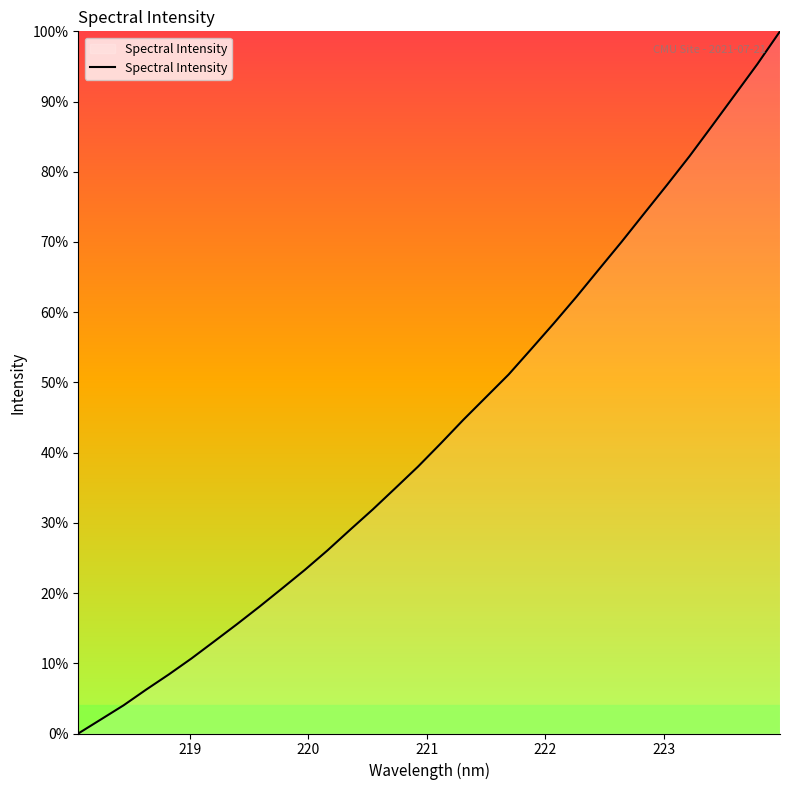

How many categories are shown in the chart?

32